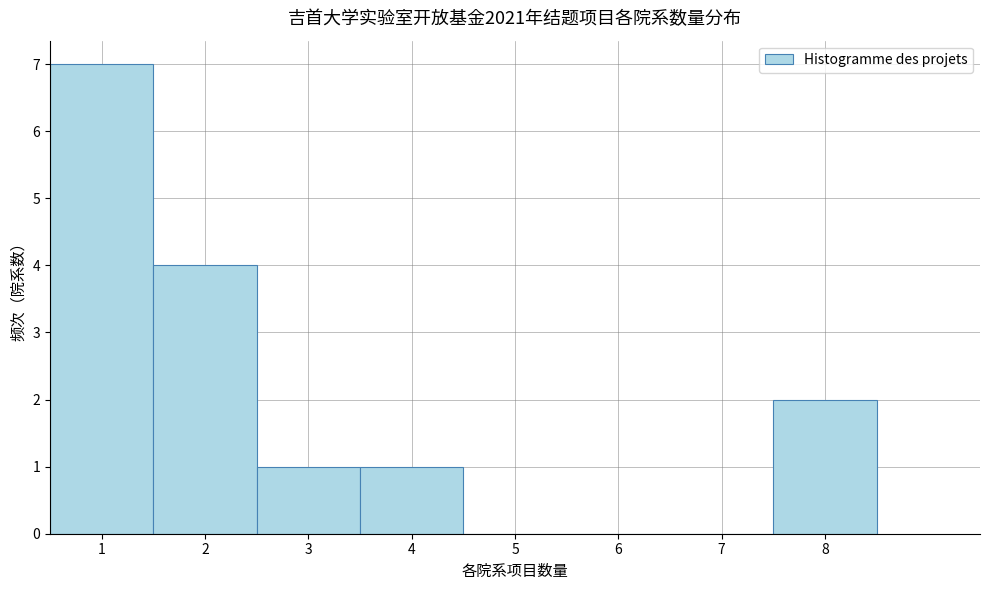

Reading left to right, transcribe this chart: for each bar, give the range it covers on the x-axis and its height. The values are not printed on the chart, so give them approximately, as read against the axis.

0.5 to 1.5: 7
1.5 to 2.5: 4
2.5 to 3.5: 1
3.5 to 4.5: 1
4.5 to 5.5: 0
5.5 to 6.5: 0
6.5 to 7.5: 0
7.5 to 8.5: 2